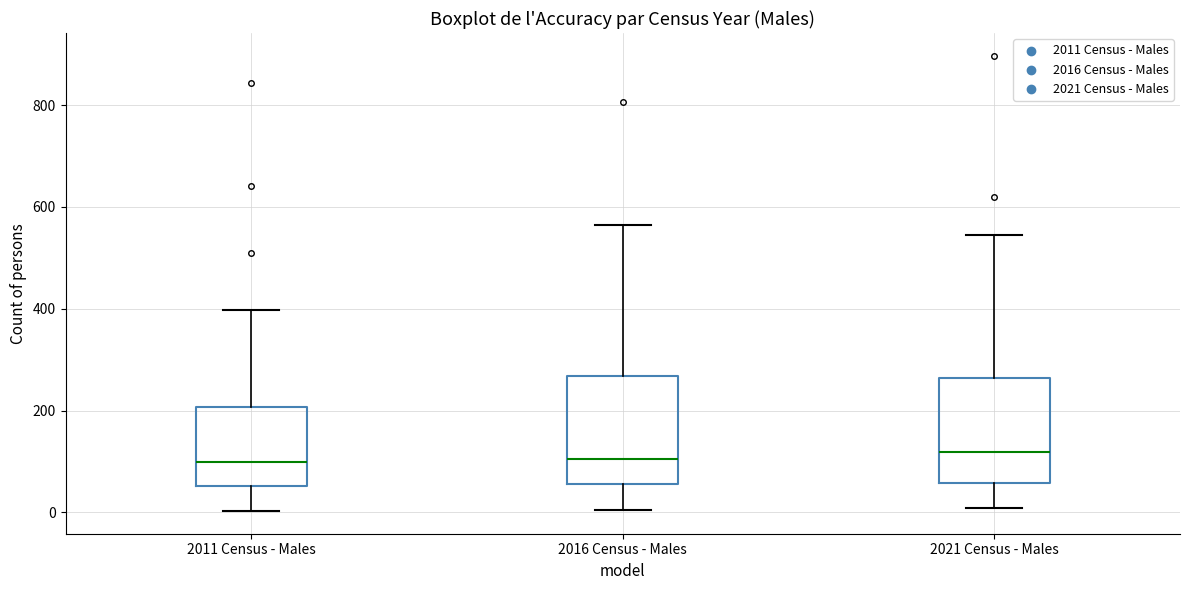

Where does the upper whisker of the box for 2021 Census - Males end on the y-axis? The values are not printed on the chart, so give them approximately, as read against the axis.

540